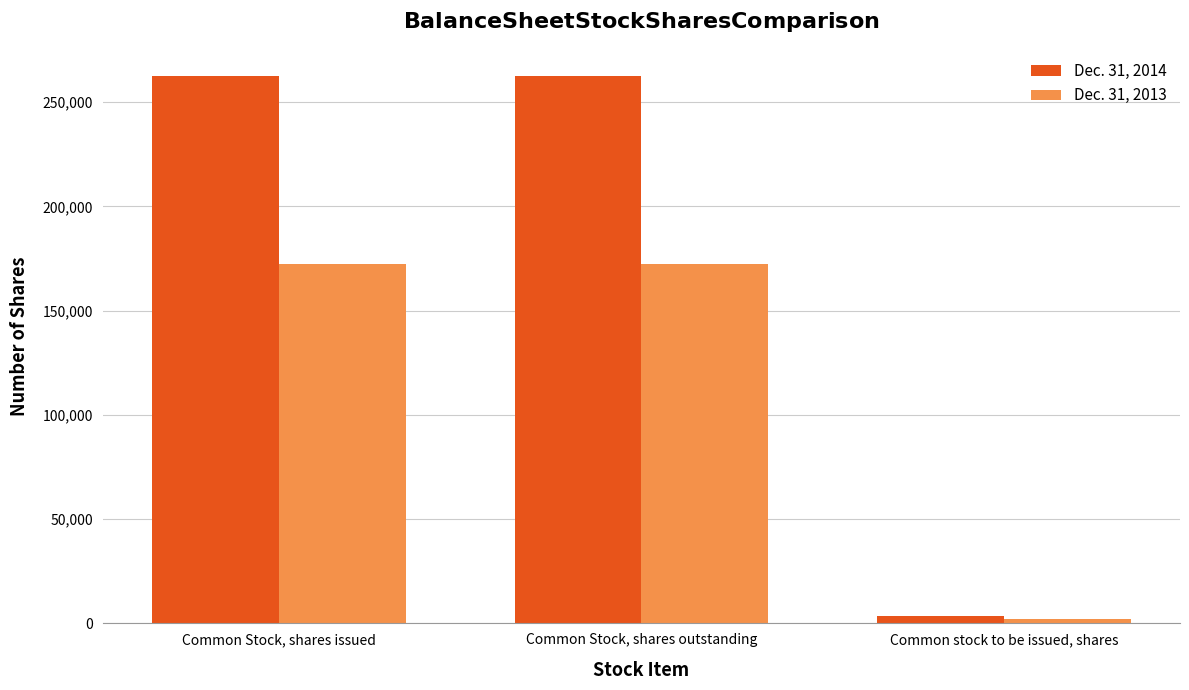

Which series has the largest total across all categories?

Dec. 31, 2014